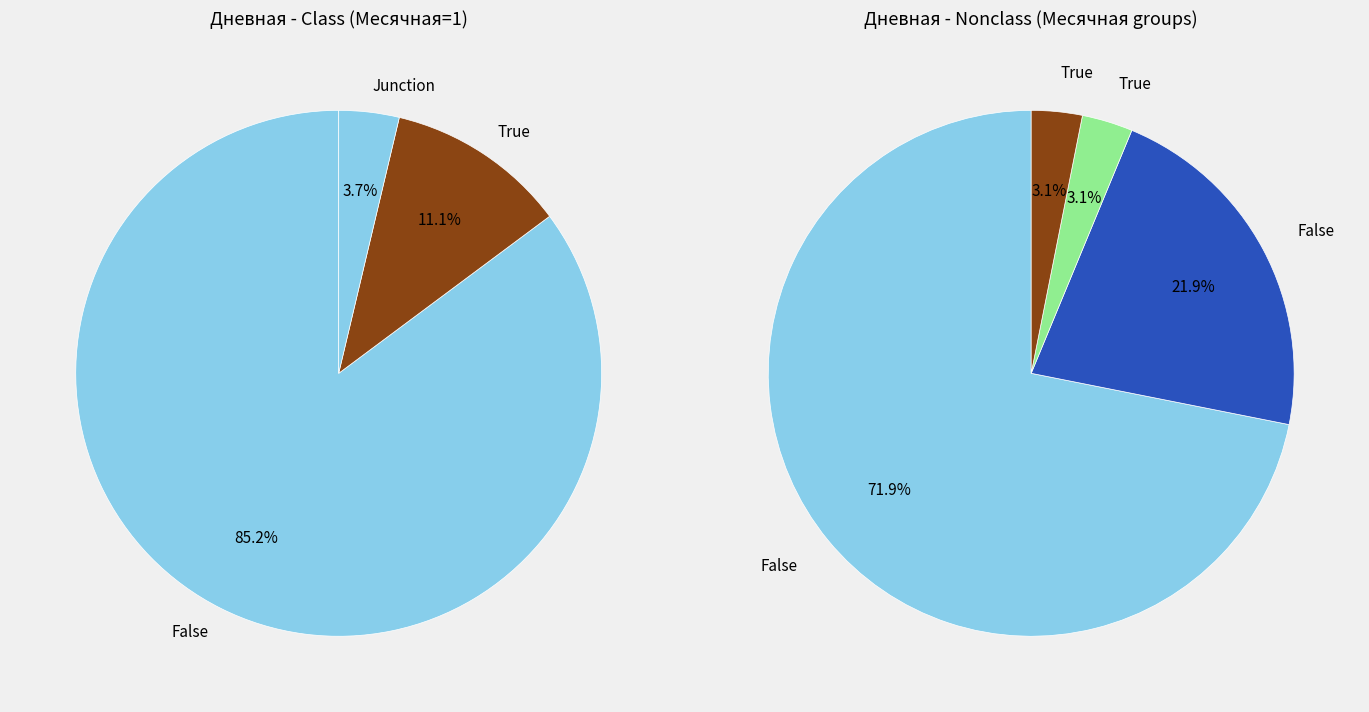

Does any single category account for the majority?

Yes